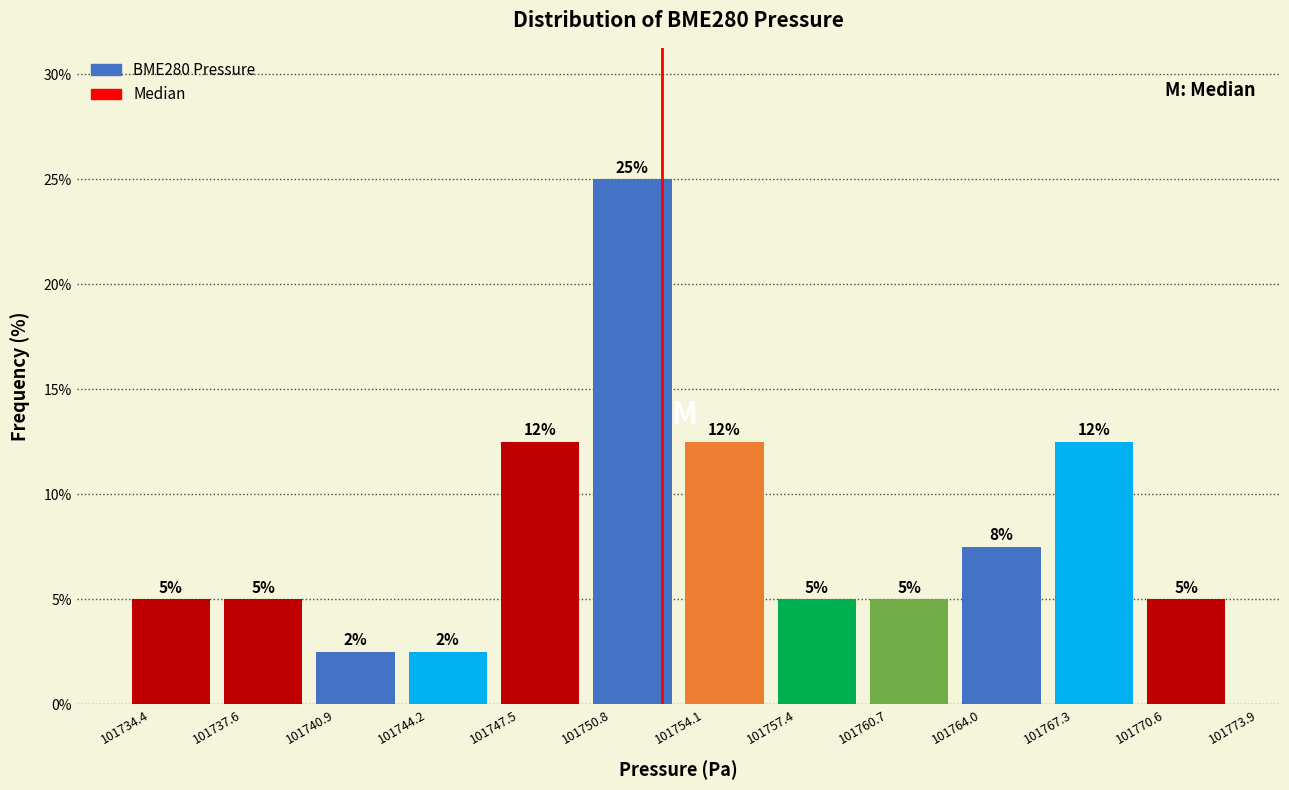

Which range on the x-axis has the tallest bar?

101750.8 to 101754.1